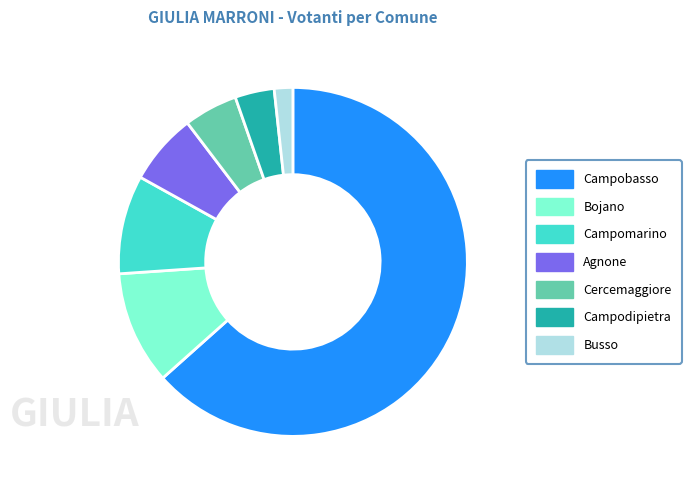

Is there any slice that represents more than half of the pie?

Yes